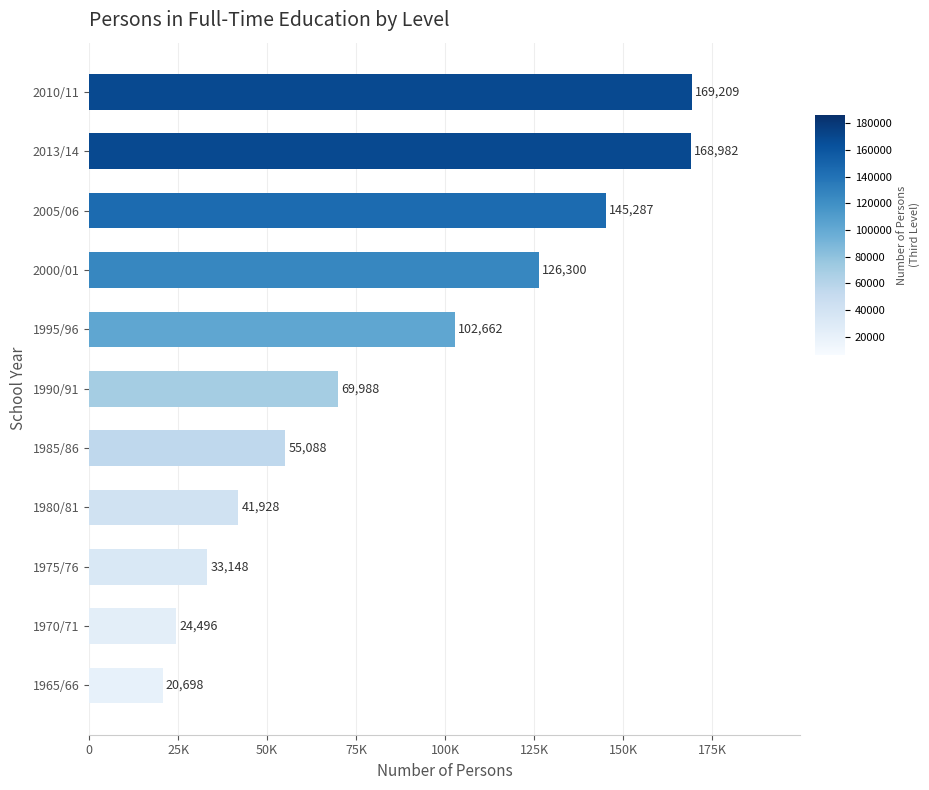

What is the average value?

87071